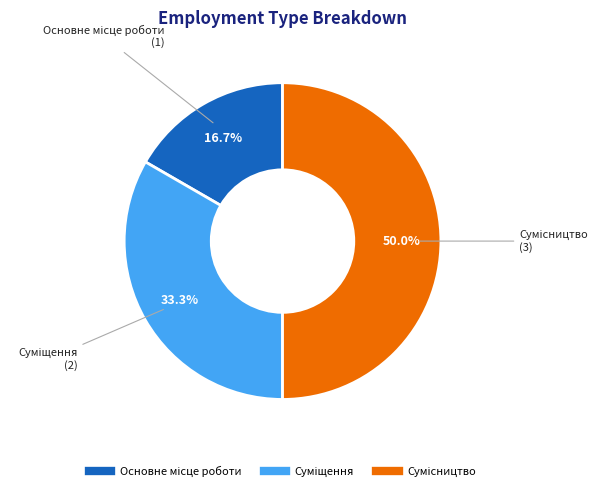

How much of the chart is everything except Суміщення?

66.7%